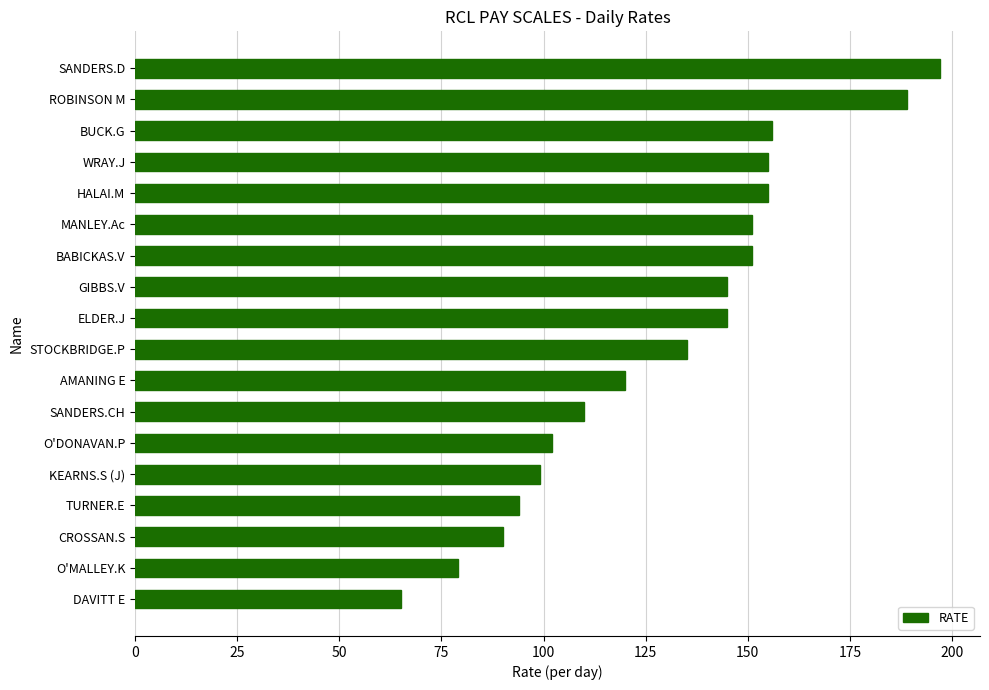

How many bars are there in total?

18